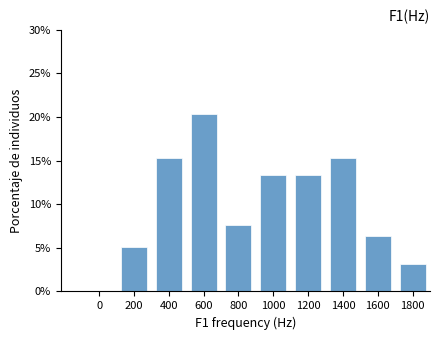

Reading left to right, extract all data points from this chart.

0=0.0	200=5.1	400=15.3	600=20.4	800=7.6	1000=13.4	1200=13.4	1400=15.3	1600=6.4	1800=3.2